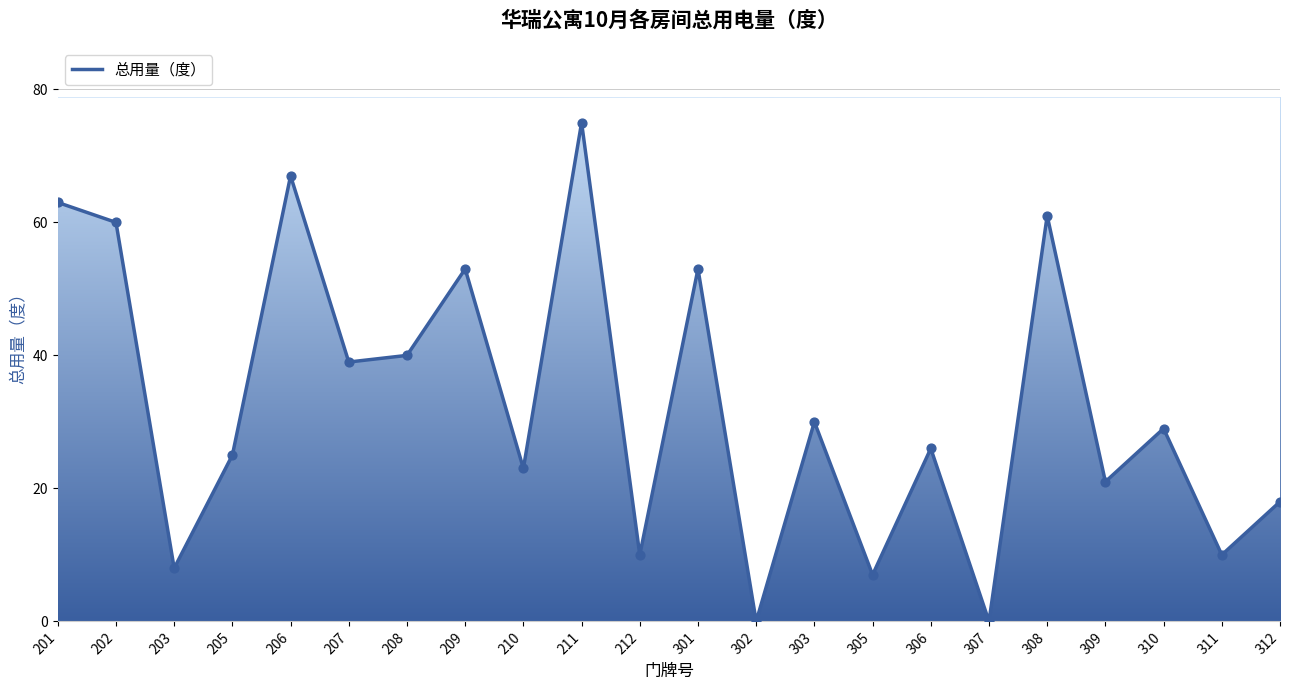

Which has a higher value, 206 or 309?

206